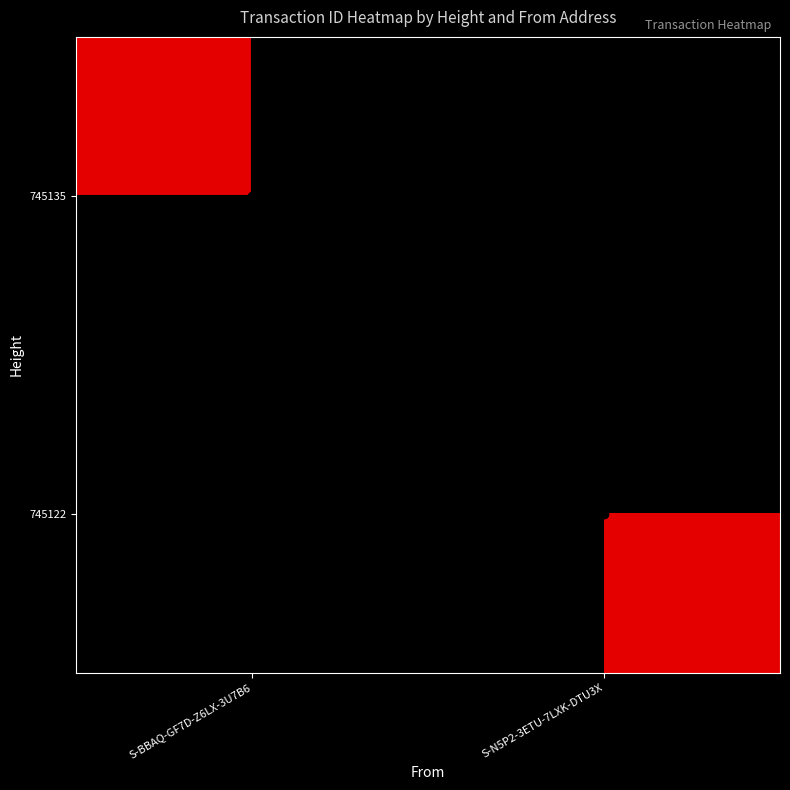

How many categories are shown in the chart?

2